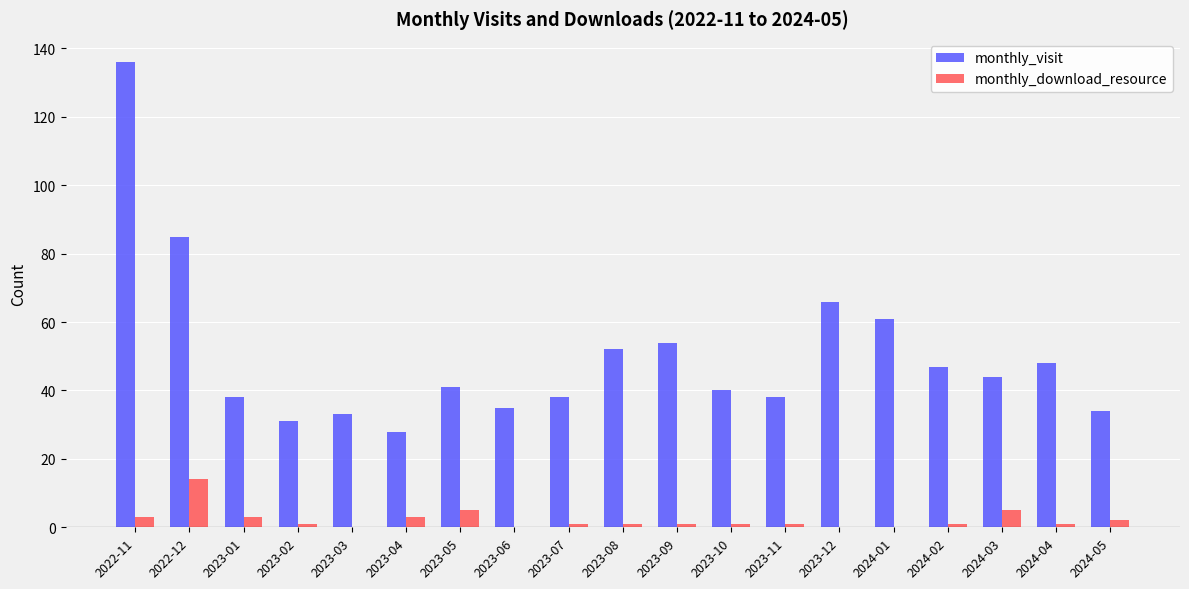

Reading left to right, transcribe all the data shown in this chart.

monthly_visit: 136	85	38	31	33	28	41	35	38	52	54	40	38	66	61	47	44	48	34
monthly_download_resource: 3	14	3	1	0	3	5	0	1	1	1	1	1	0	0	1	5	1	2